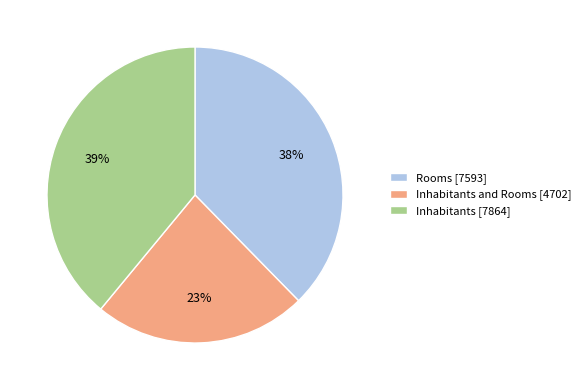

What percentage is the Inhabitants [7864] slice, to the nearest percent?

39%